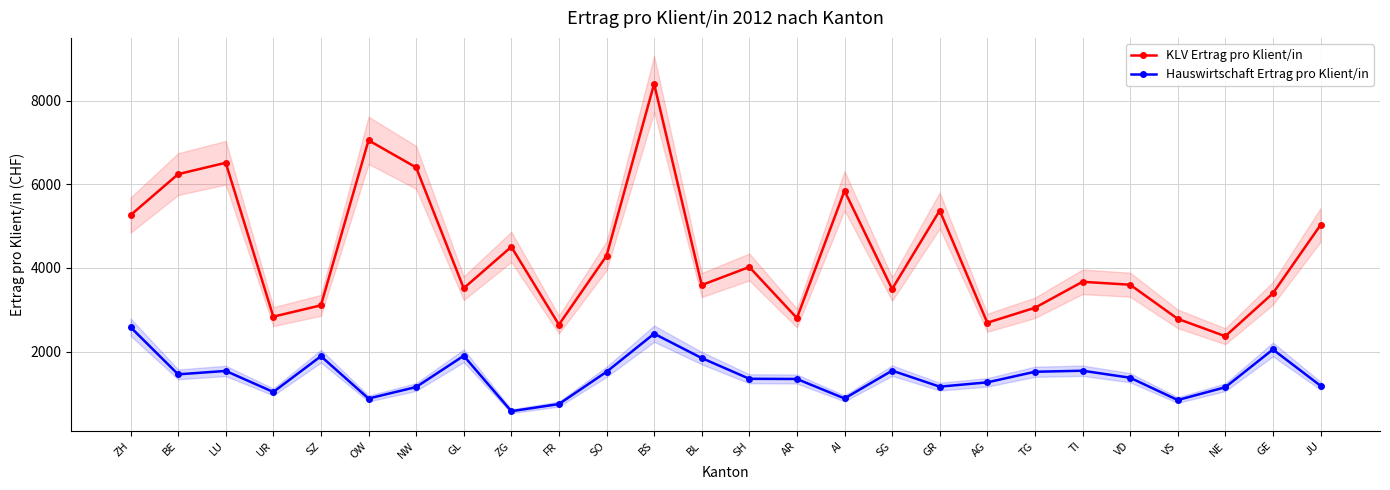

What is the difference between the maximum and minimum values in the Hauswirtschaft Ertrag pro Klient/in series?

2008.5